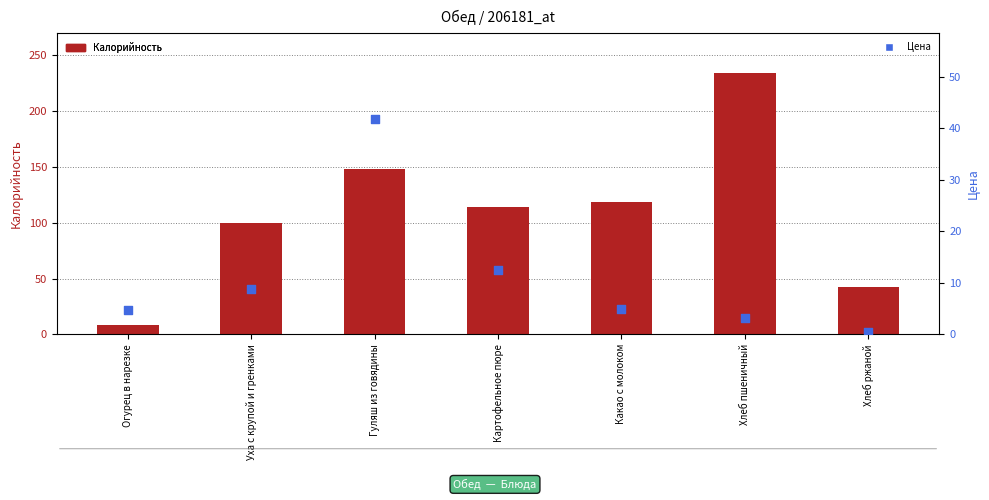

At how many categories does at least one series exceed 87?

5